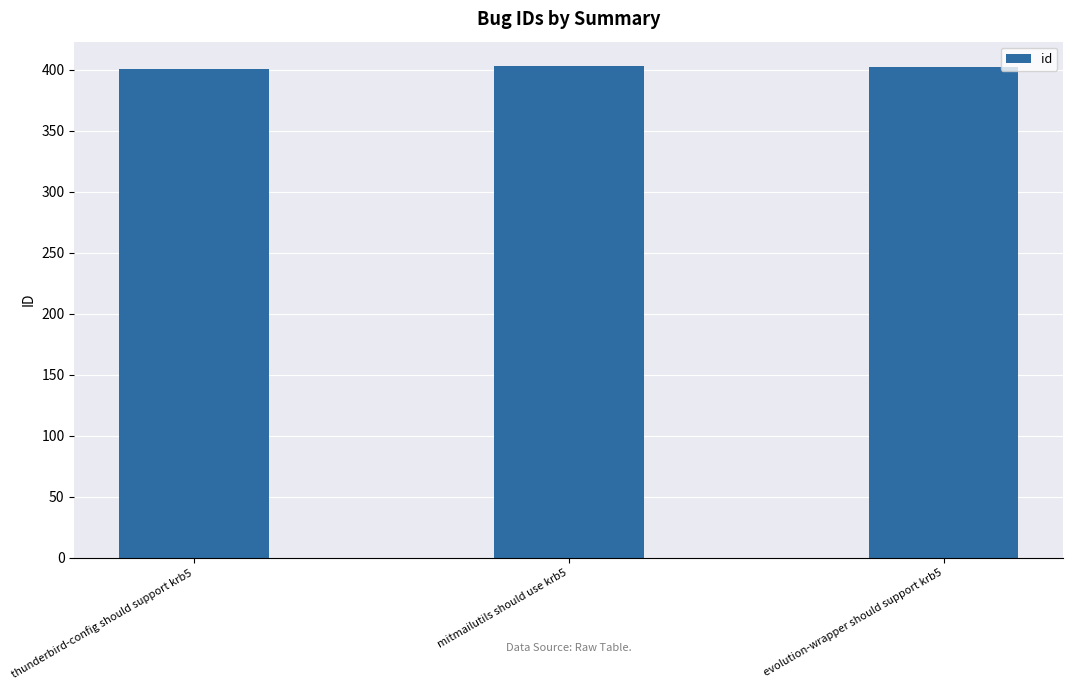

What is the sum of the values at thunderbird-config should support krb5 and mitmailutils should use krb5?

804